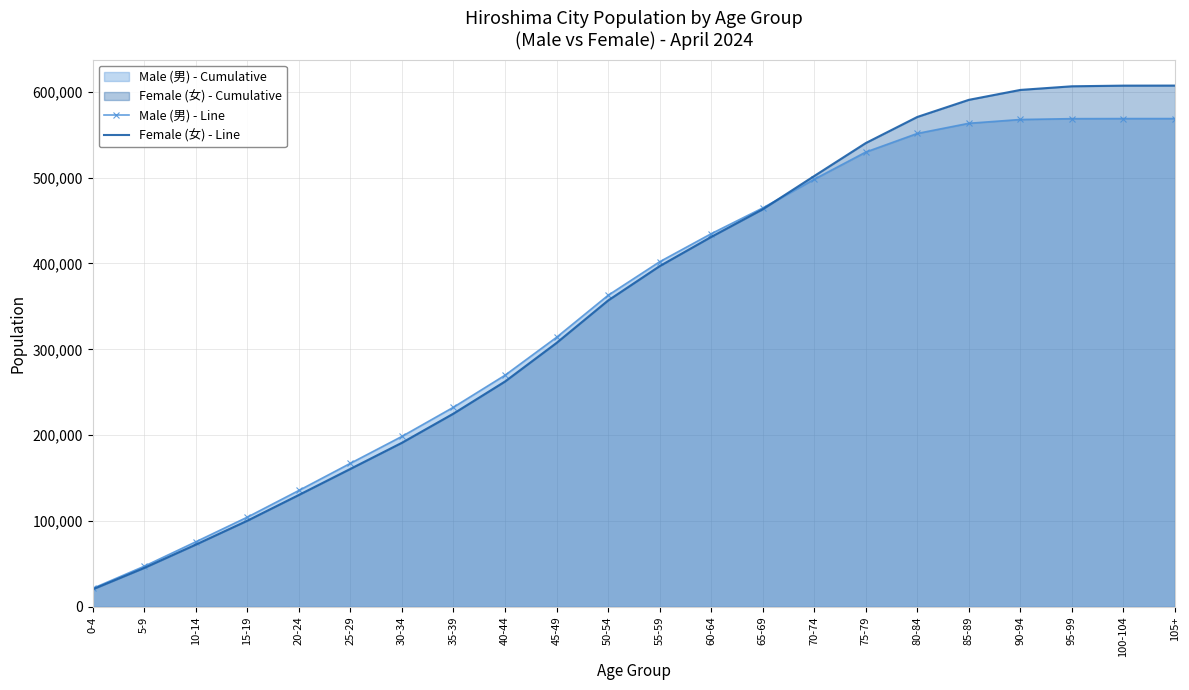

What is the value of the Male (男) - Line point at the 20th from the left?

568554